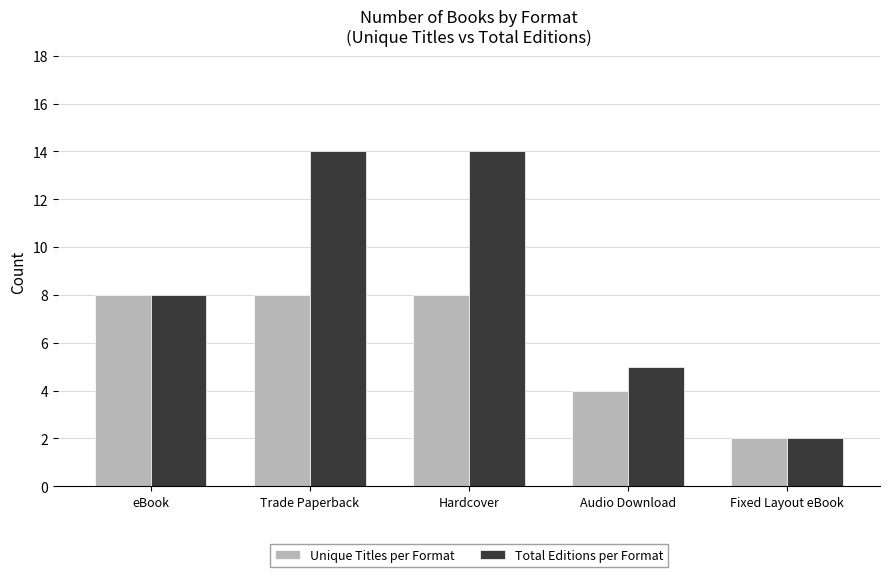

What is the value of the Unique Titles per Format bar at the 3rd from the left?

8